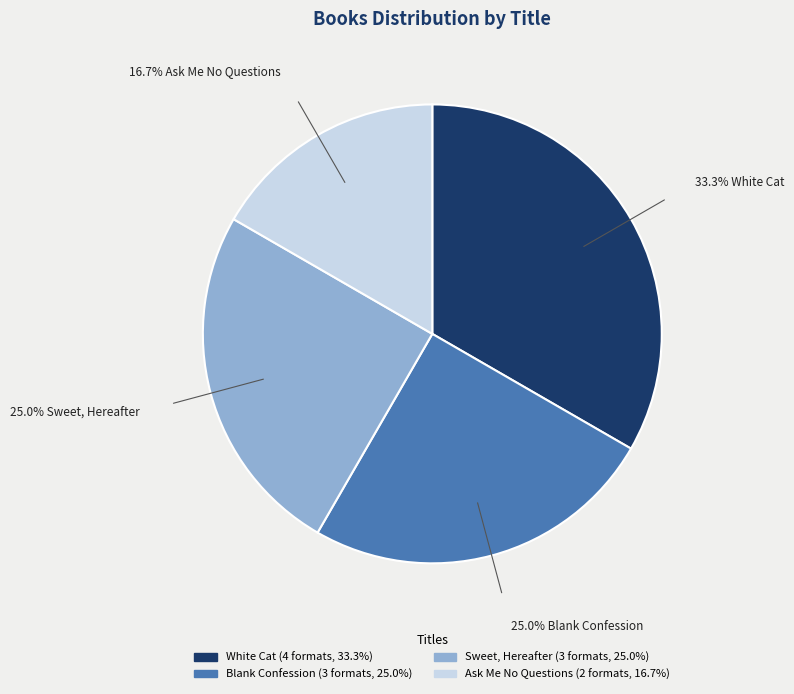

To the nearest percent, what is the combined percentage of Sweet, Hereafter and Ask Me No Questions?

42%